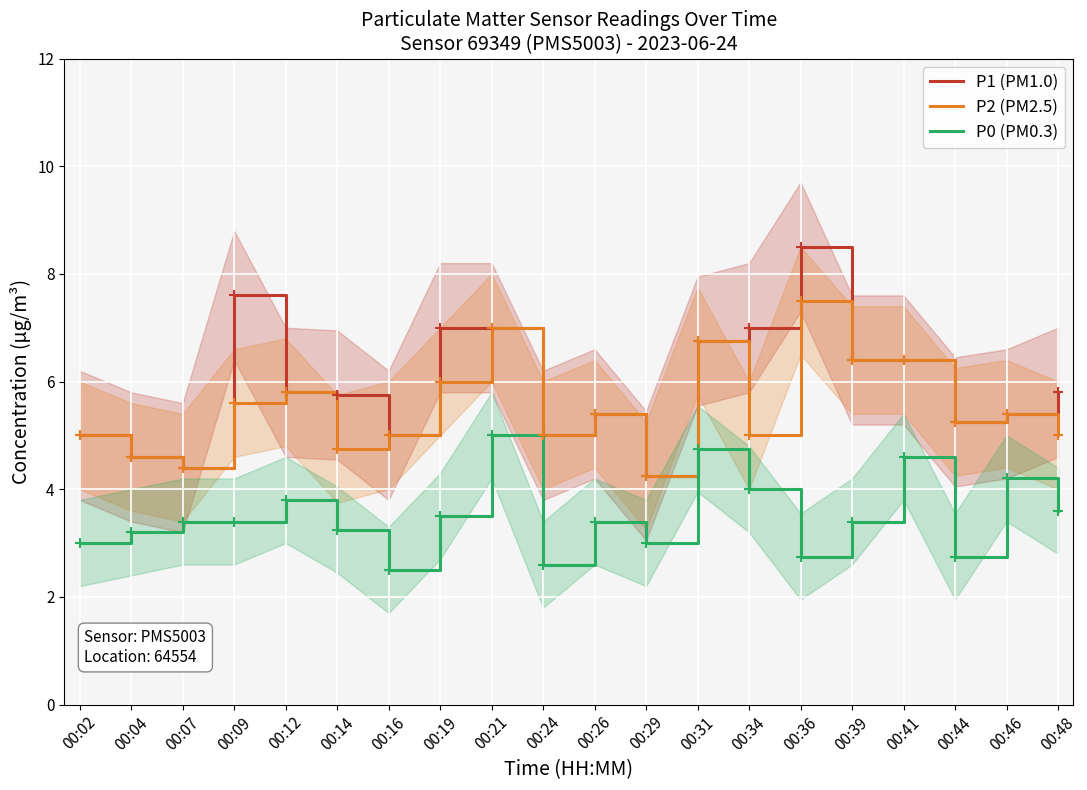

The P1 (PM1.0) series shows 7.0 at 00:21. True or false?

True